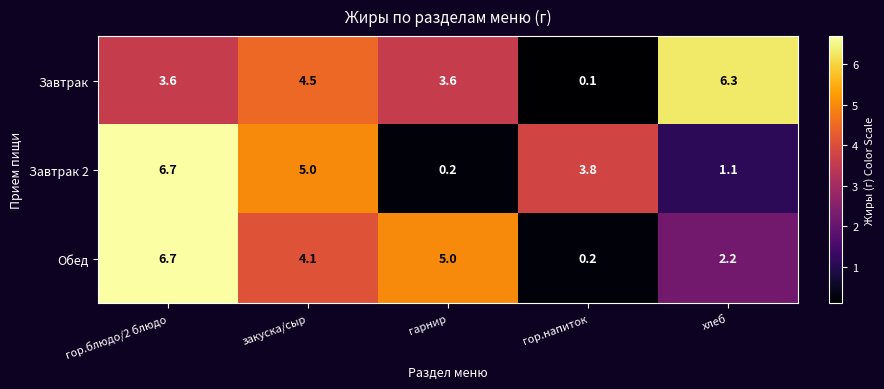

What is the maximum value shown in the chart?

6.7